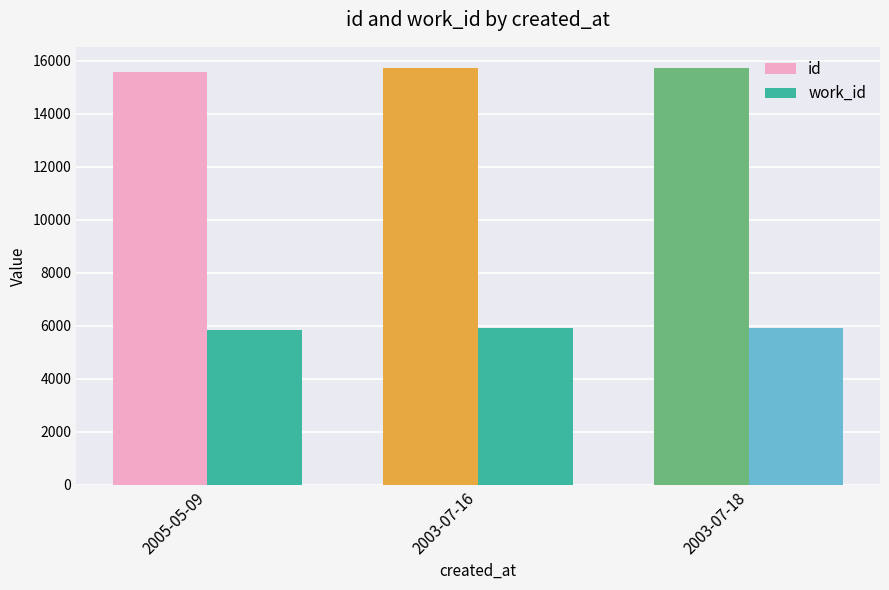

What is the maximum value shown in the chart?

15729